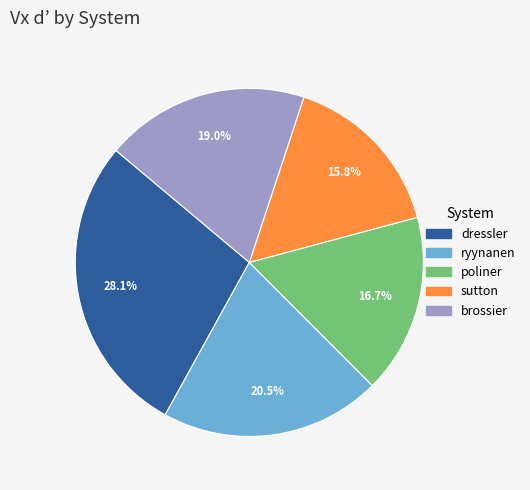

What portion of the pie excludes poliner?

83.3%